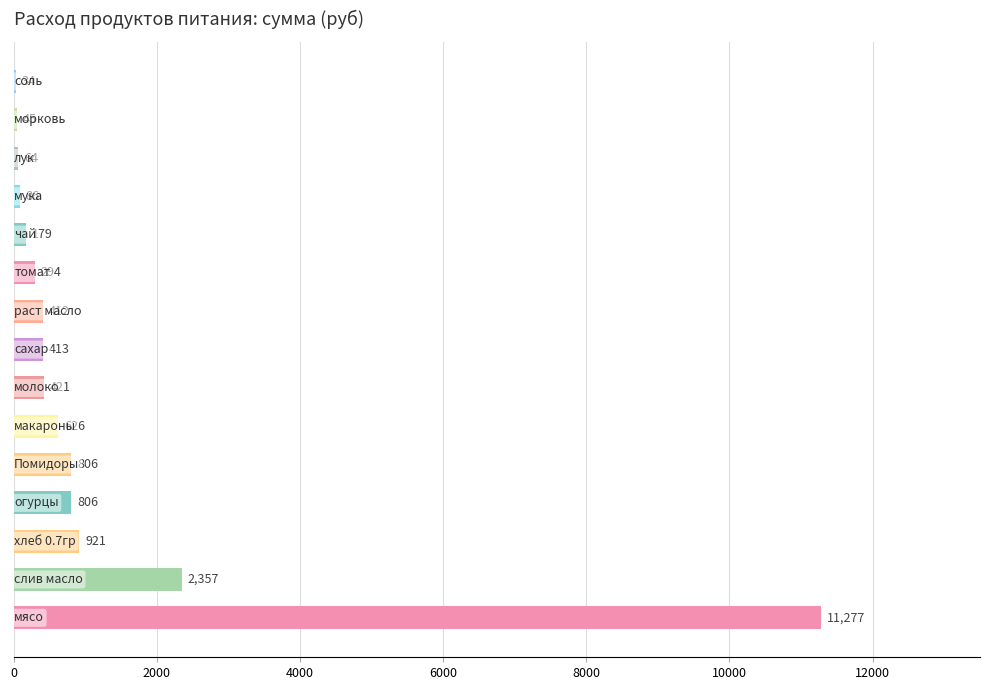

What is the greatest value displayed?

11277.0